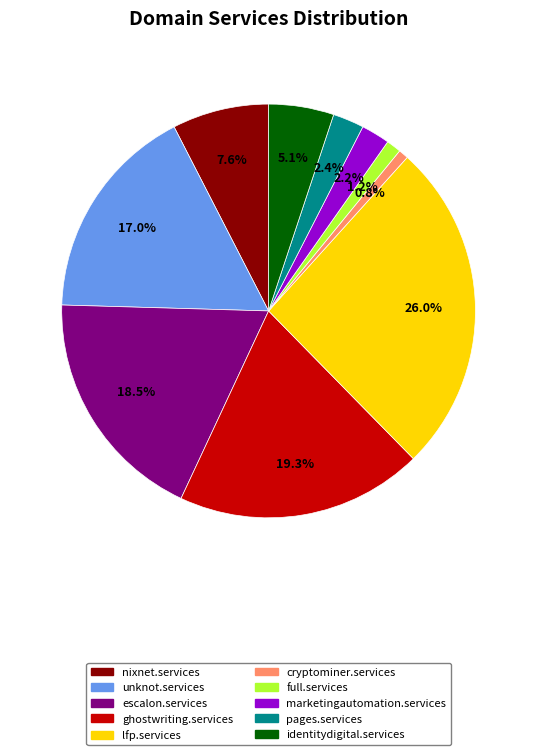

Which has a higher value, escalon.services or pages.services?

escalon.services